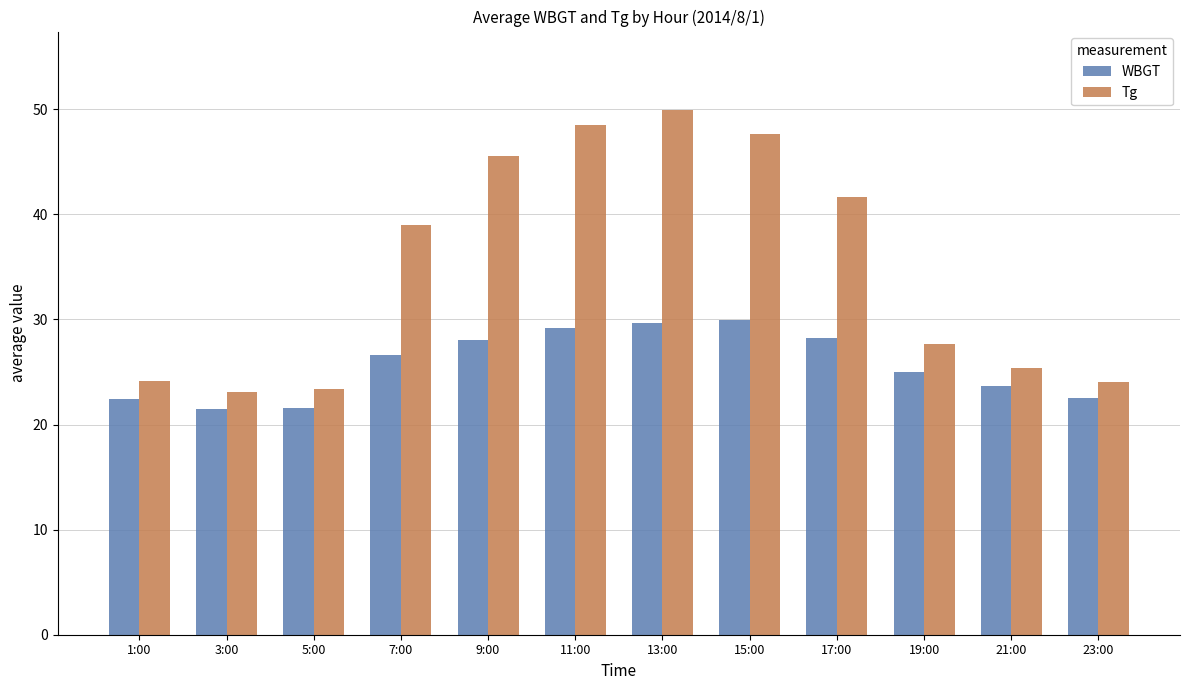

Which series has the largest total across all categories?

Tg